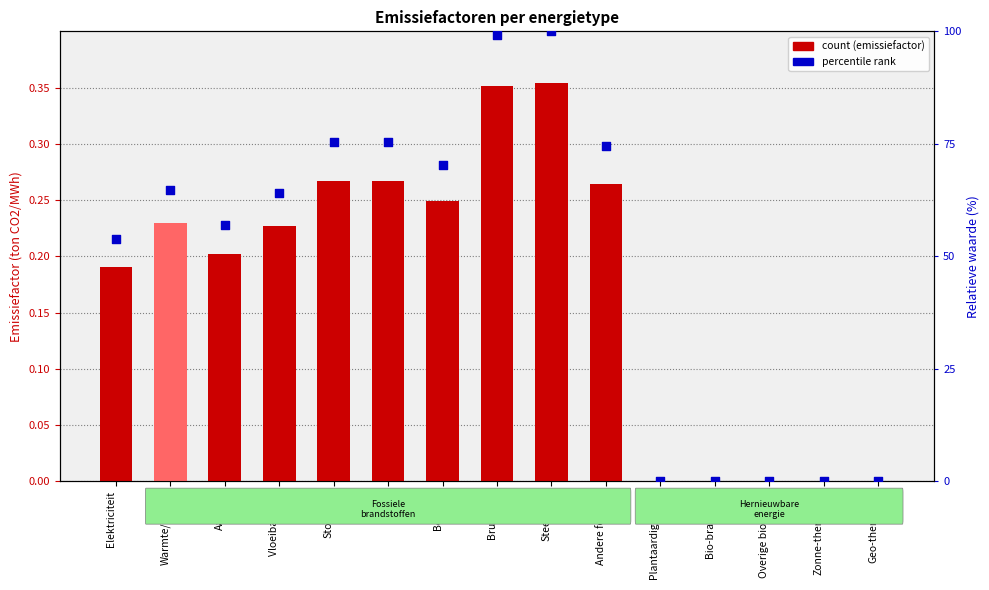

Which series contains the highest Y value?

percentile rank within the sample